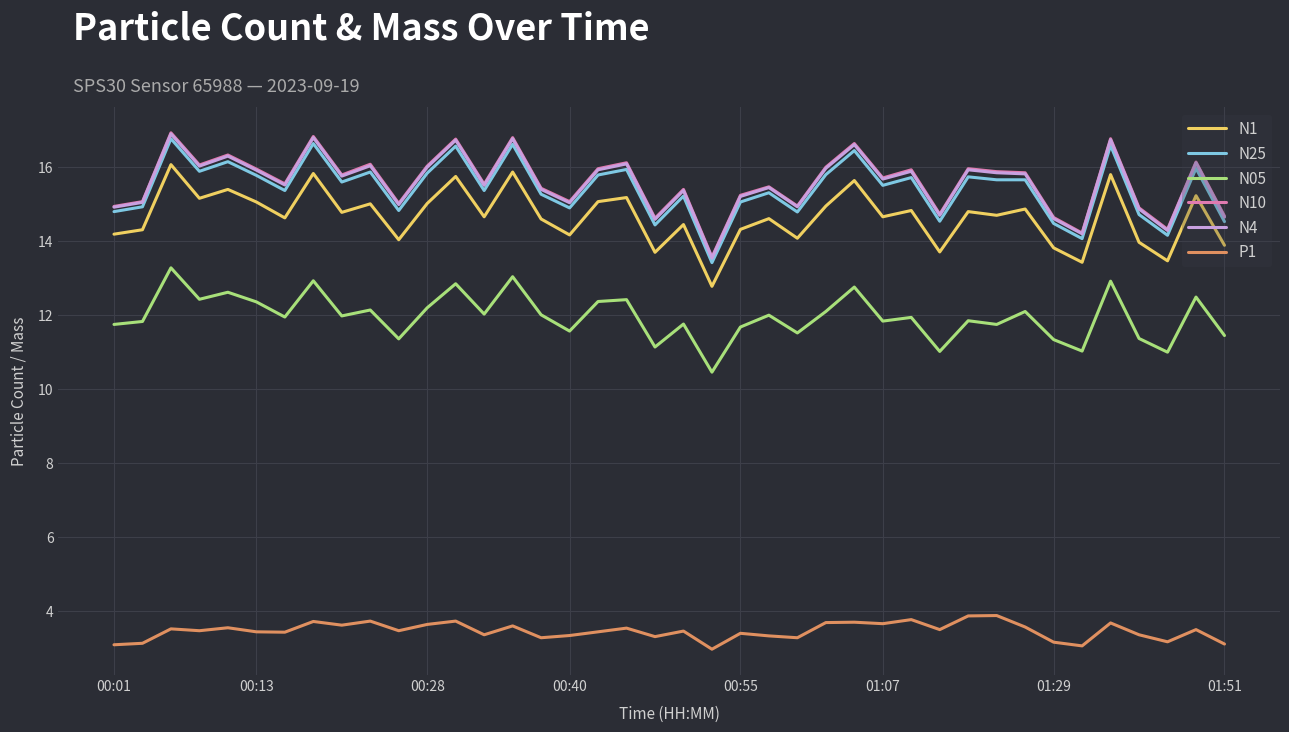

True or false: P1 and N05 cross at least once.

False